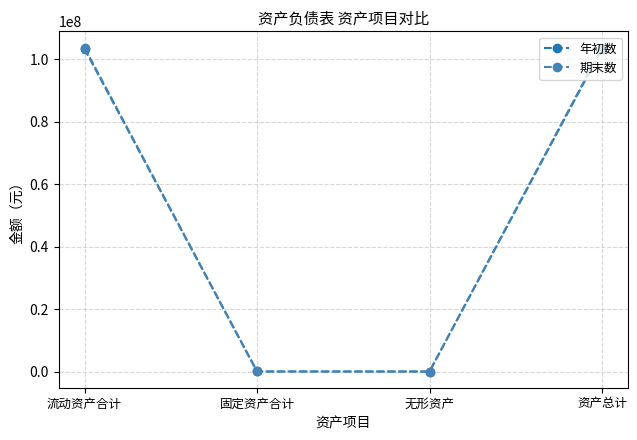

How many lines are shown in the chart?

2